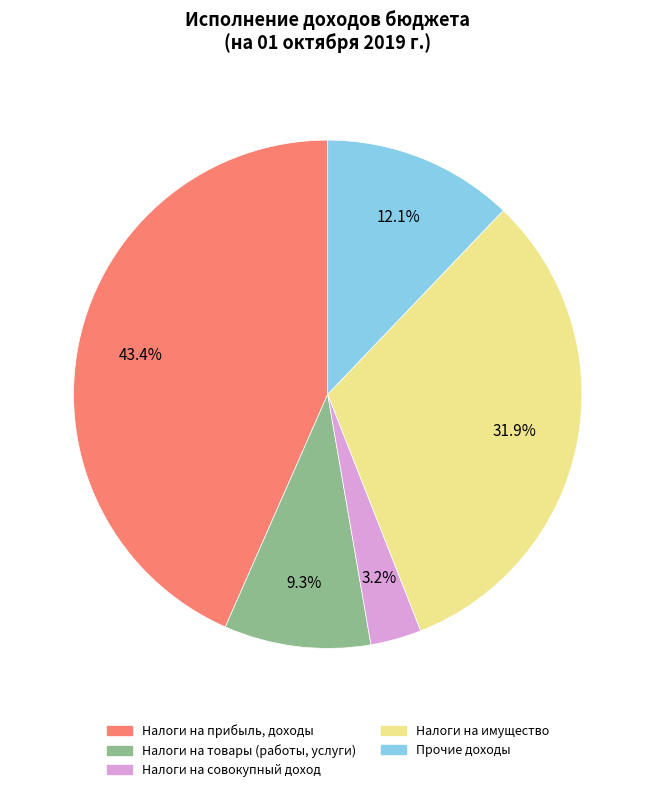

Does any single category account for the majority?

No